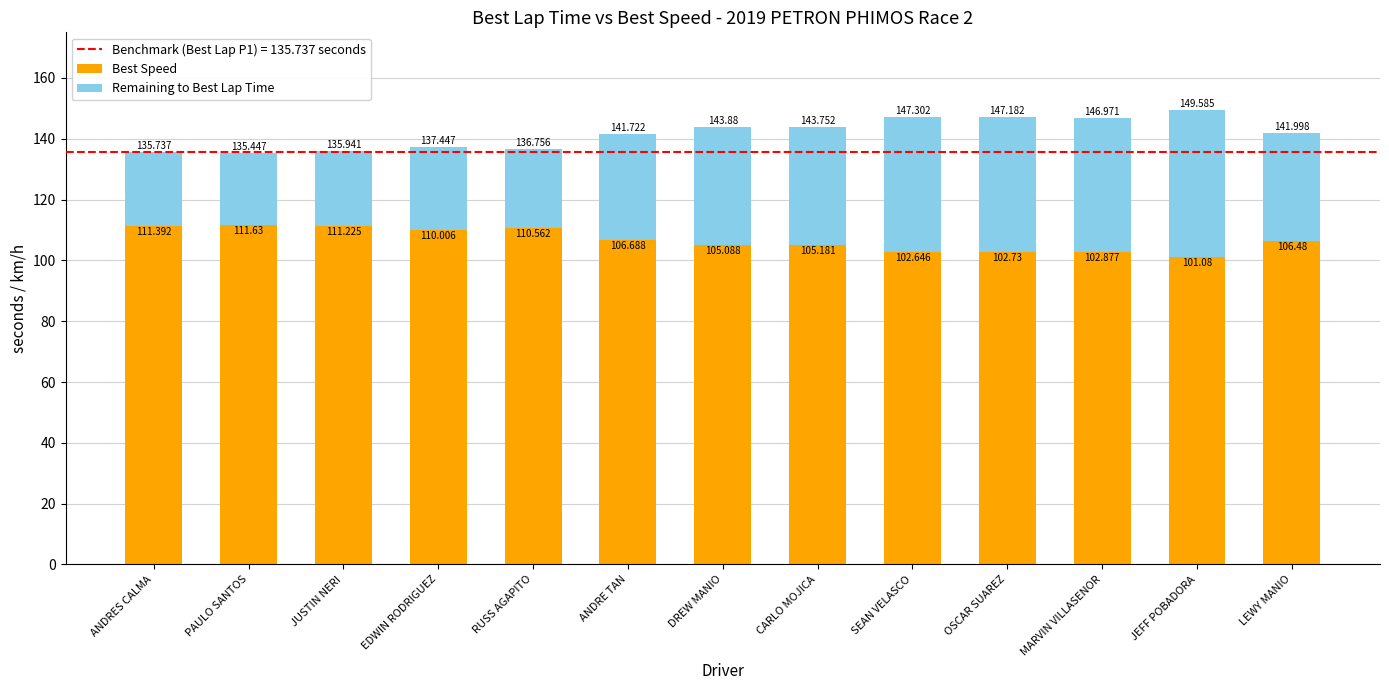

Is it true that Best Speed equals 106.7 at ANDRE TAN?

True